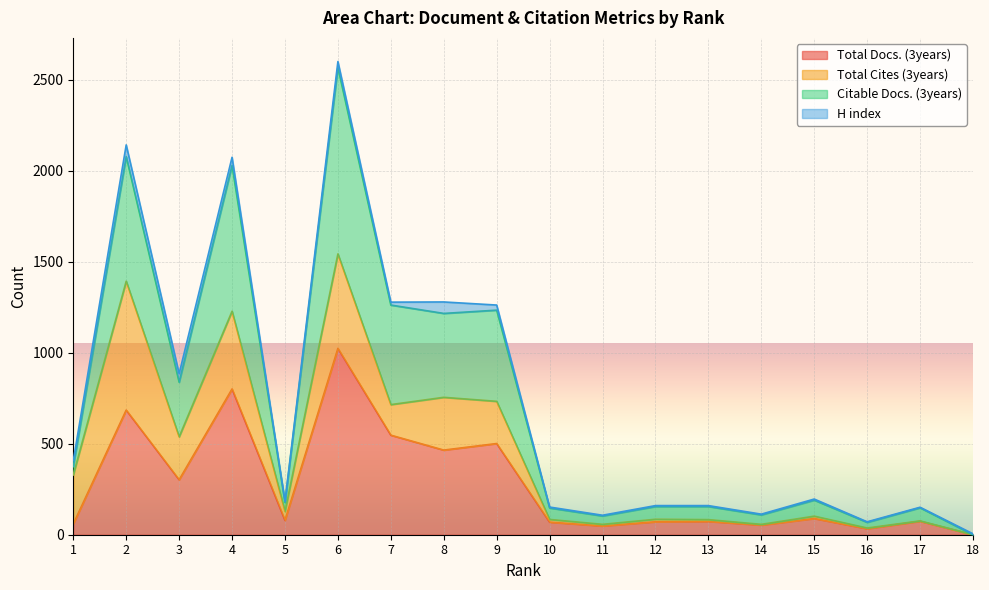

What is the difference between the Total Docs. (3years) values at 16 and 6?

991